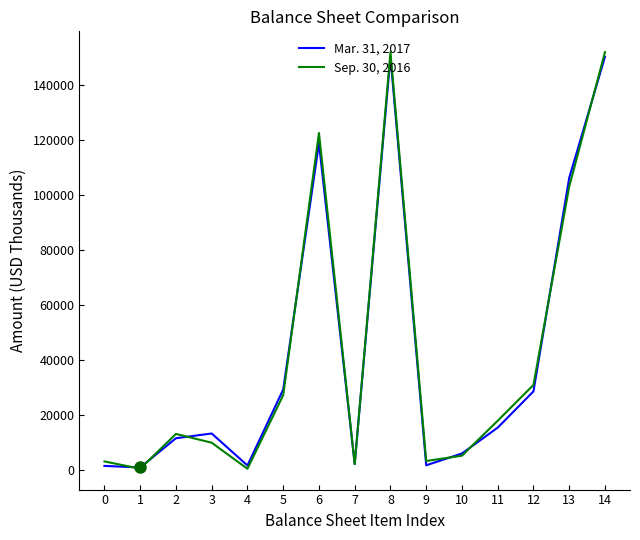

What is the difference between the highest and lowest values at 0?

1637